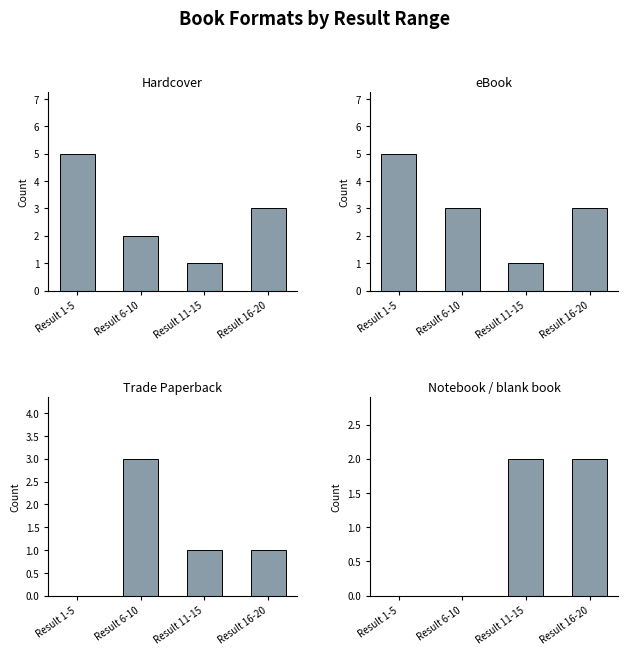

What is the value of the Trade Paperback bar at the 4th from the left?

1